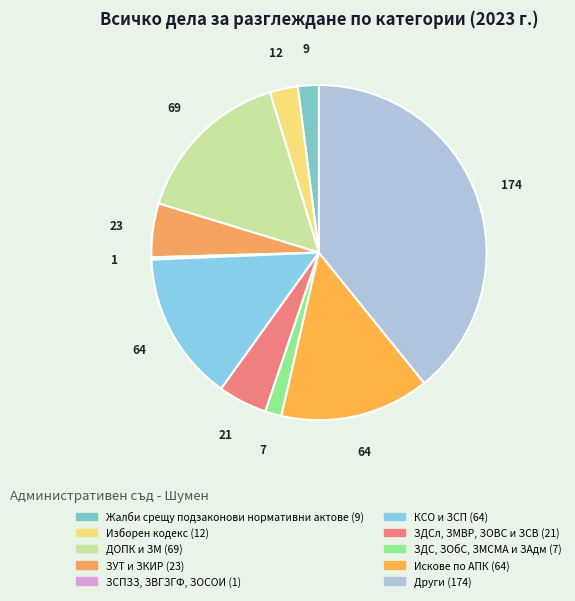

To the nearest percent, what is the difference between the largest and smallest slice percentages?

39%